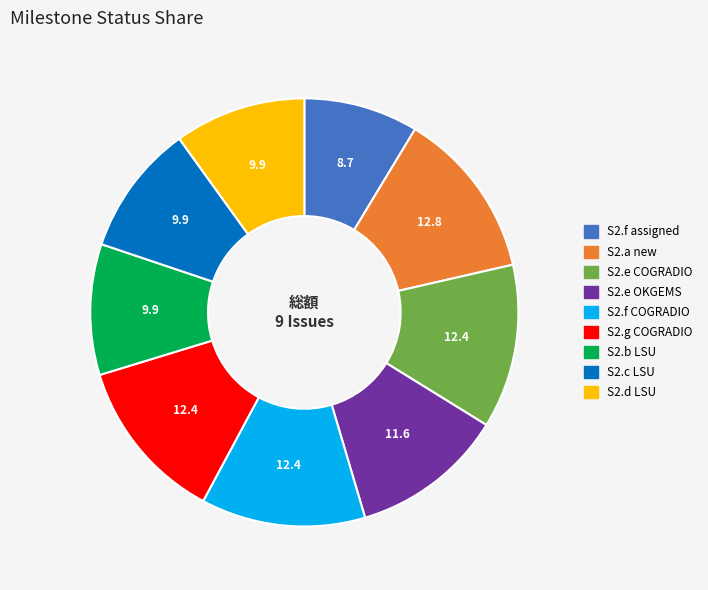

Is there any slice that represents more than half of the pie?

No